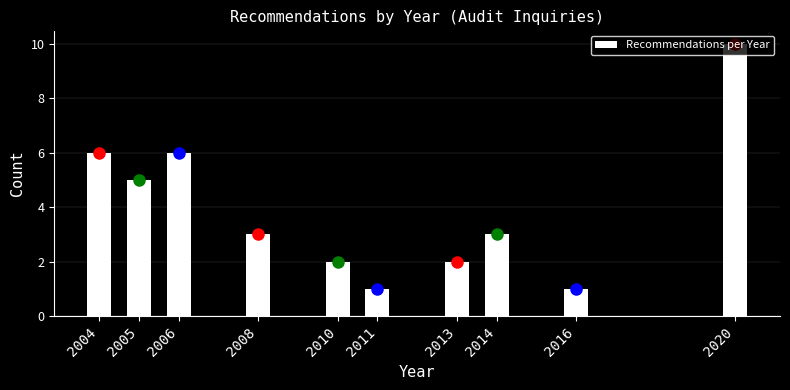

What is the difference between the values at 2004 and 2020?

4